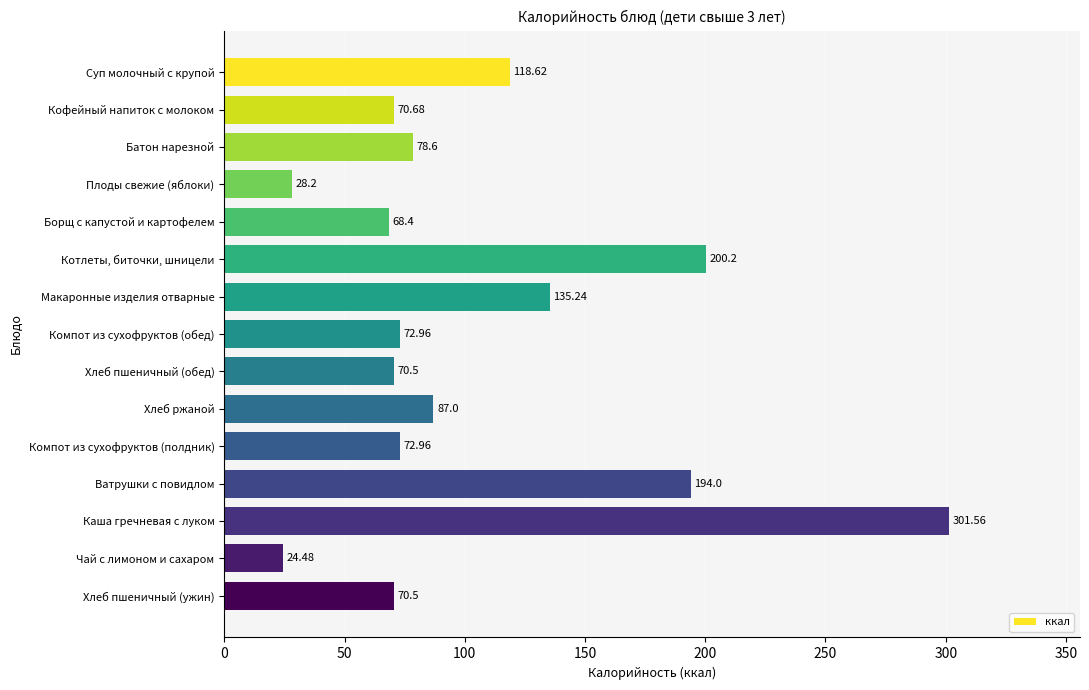

What is the sum of all values?

1593.9